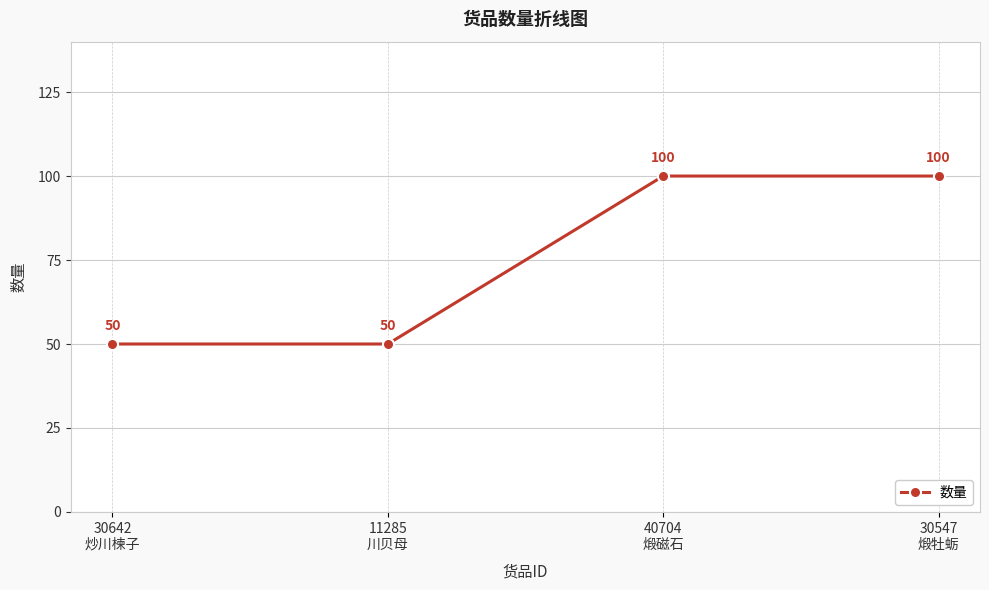

What is the sum of the values at 40704
煅磁石 and 11285
川贝母?

150